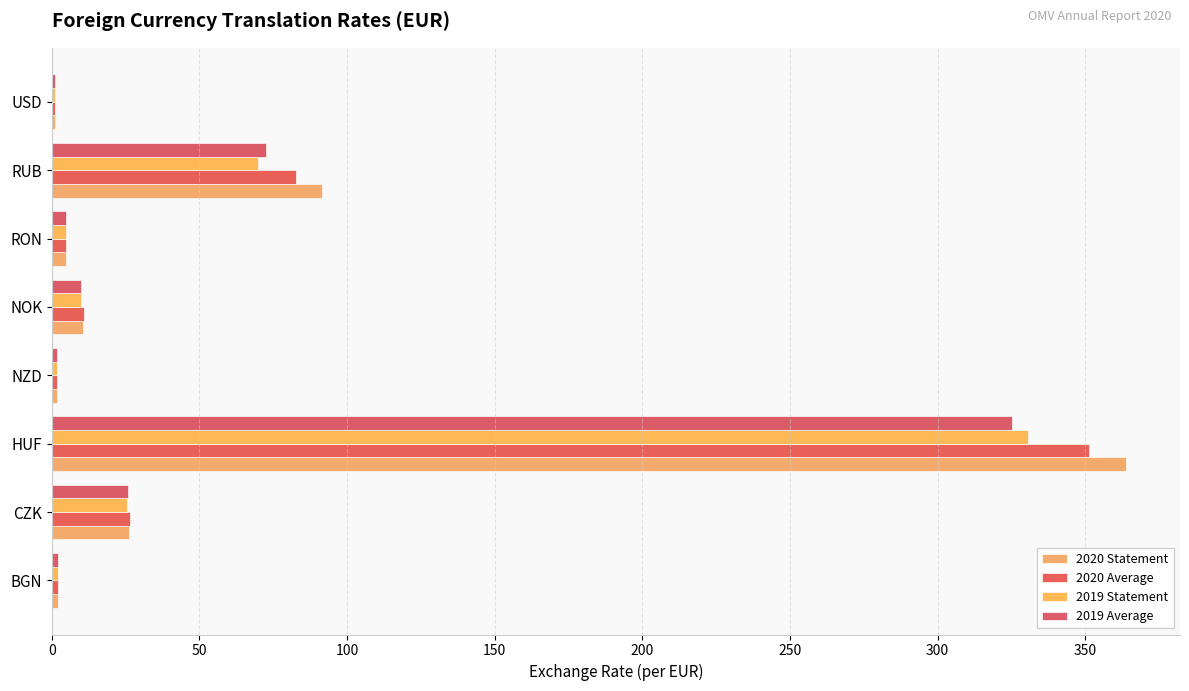

Count the number of categories in the chart.

8